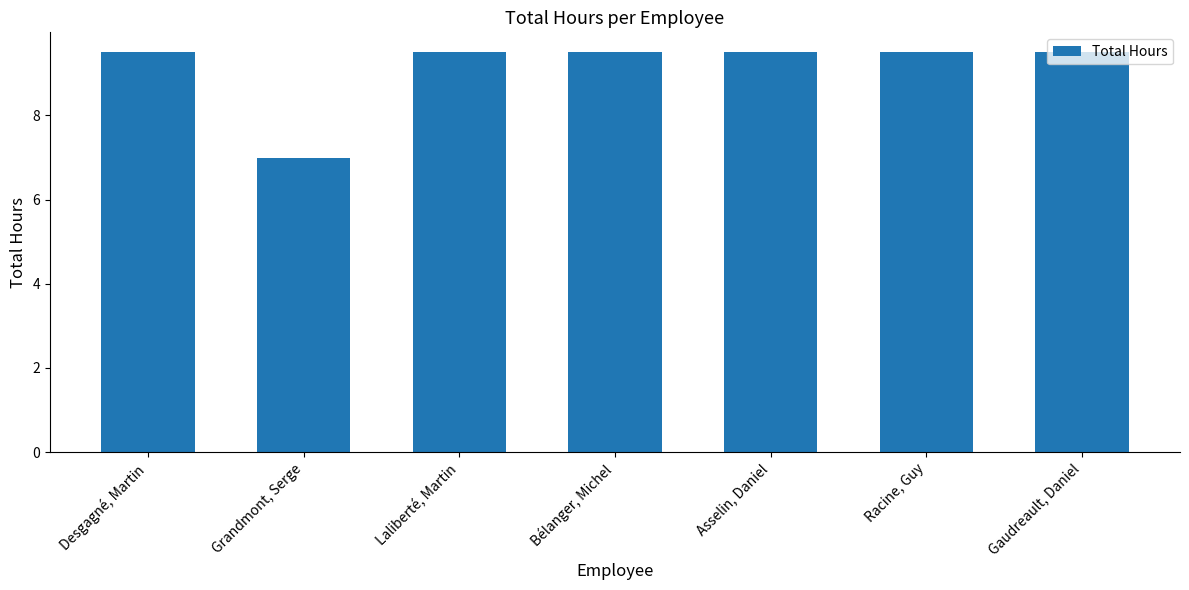

How many bars are there in total?

7